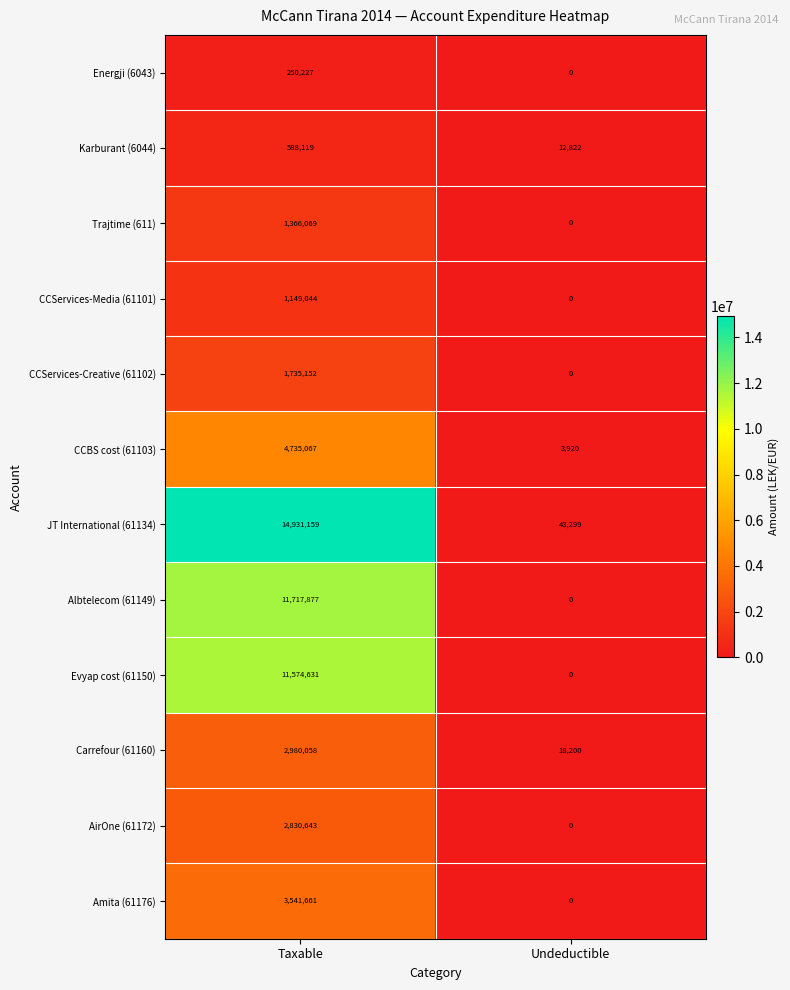

Which category has the lowest value in the CCBS cost (61103) series?

Undeductible